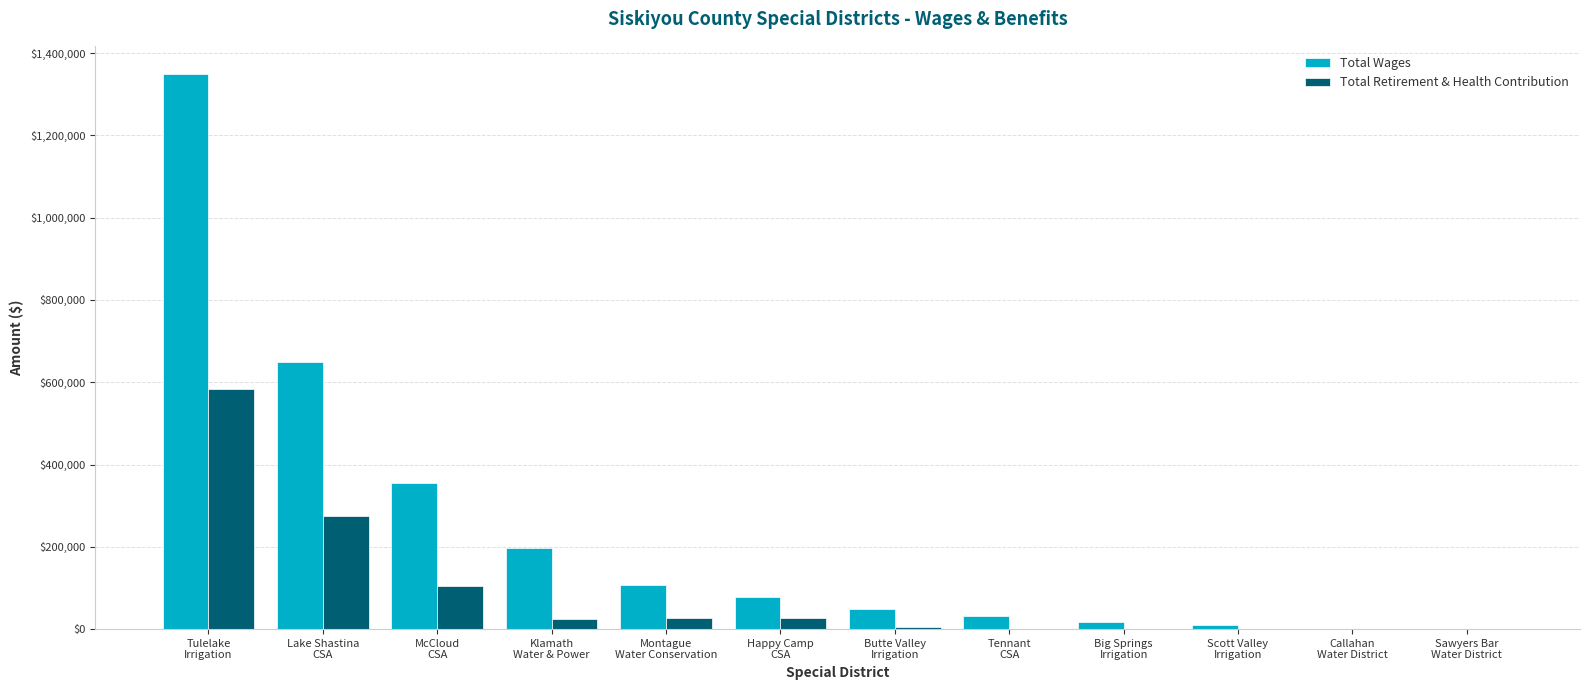

What is the average value of the Total Retirement & Health Contribution series?

87482